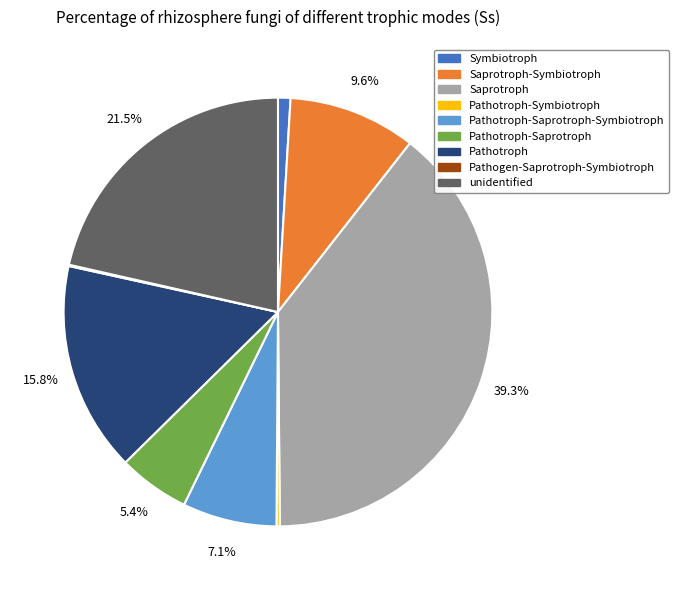

Approximately how many times larger is the value at Pathotroph compared to Pathotroph-Saprotroph-Symbiotroph?

2.2